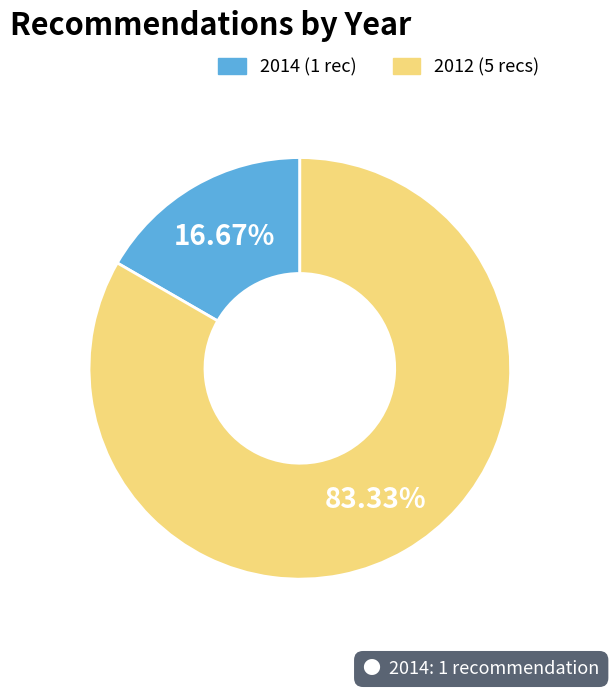

Is there any slice that represents more than half of the pie?

Yes